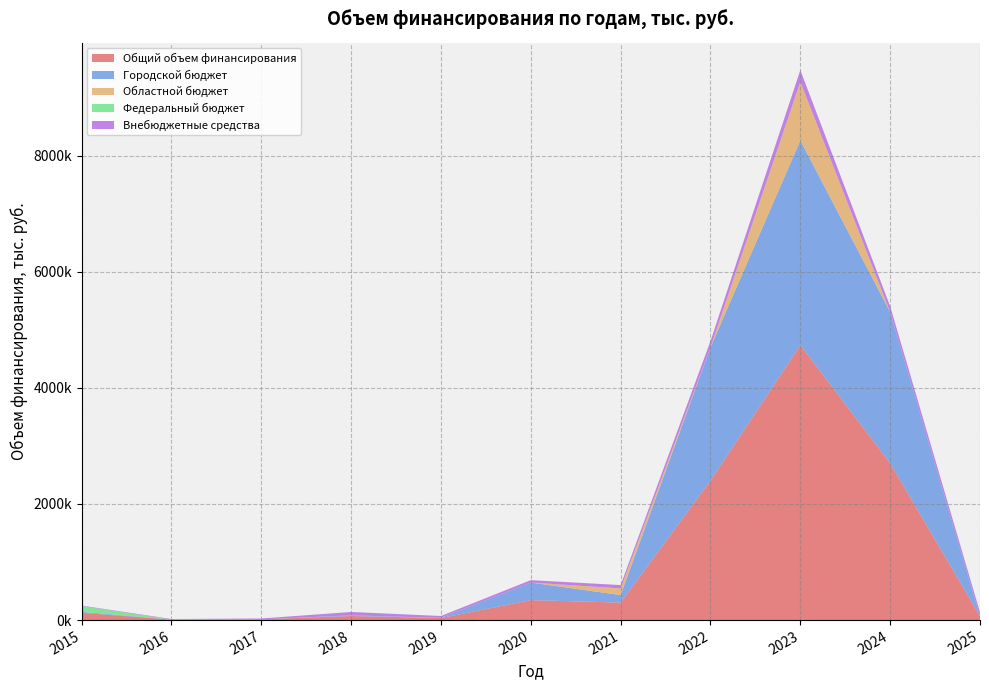

Reading left to right, transcribe all the data shown in this chart.

Общий объем финансирования: 2015=124964.7	2016=9216.5	2017=13966.9	2018=69879.7	2019=35279.0	2020=344066.5	2021=301555.0	2022=2401755.4	2023=4735061.7	2024=2701516.0	2025=66393.7
Городской бюджет: 2015=17534.8	2016=0.0	2017=0.0	2018=11376.3	2019=3326.0	2020=302434.8	2021=129063.2	2022=2295429.3	2023=3524637.2	2024=2603782.6	2025=0.0
Областной бюджет: 2015=0.0	2016=0.0	2017=0.0	2018=0.0	2019=0.0	2020=0.0	2021=115023.2	2022=0.0	2023=1009800.0	2024=0.0	2025=0.0
Федеральный бюджет: 2015=98793.9	2016=0.0	2017=0.0	2018=0.0	2019=0.0	2020=0.0	2021=0.0	2022=0.0	2023=0.0	2024=0.0	2025=0.0
Внебюджетные средства: 2015=8636.0	2016=9216.5	2017=13966.9	2018=58503.4	2019=31953.0	2020=41631.7	2021=57468.6	2022=106326.1	2023=200624.5	2024=97733.4	2025=66393.7